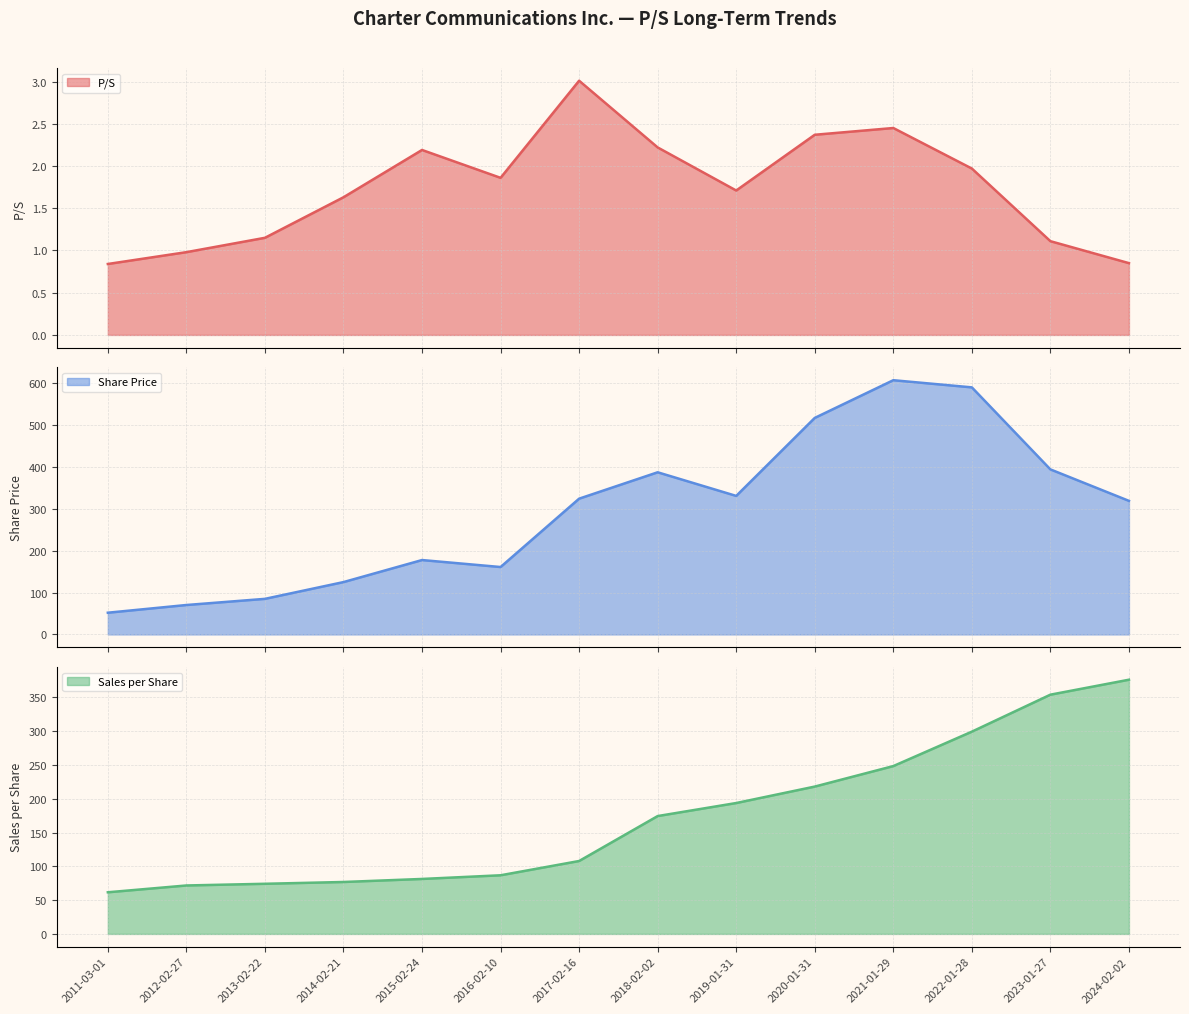

Does the chart display data point markers on the line(s)?

No